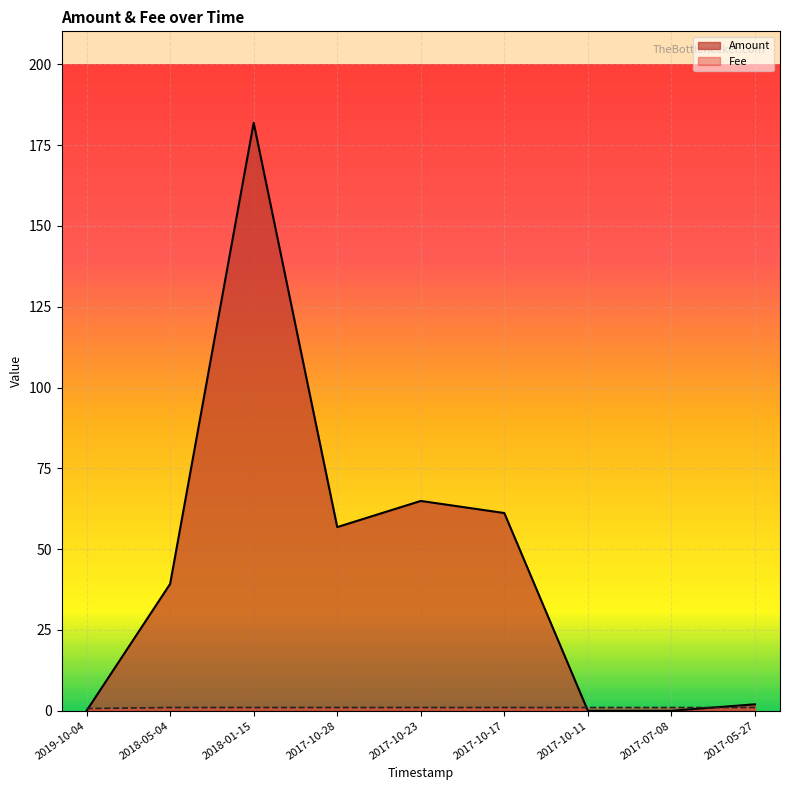

Between which two adjacent categories do Fee and Amount first intersect?

2019-10-04 and 2018-05-04